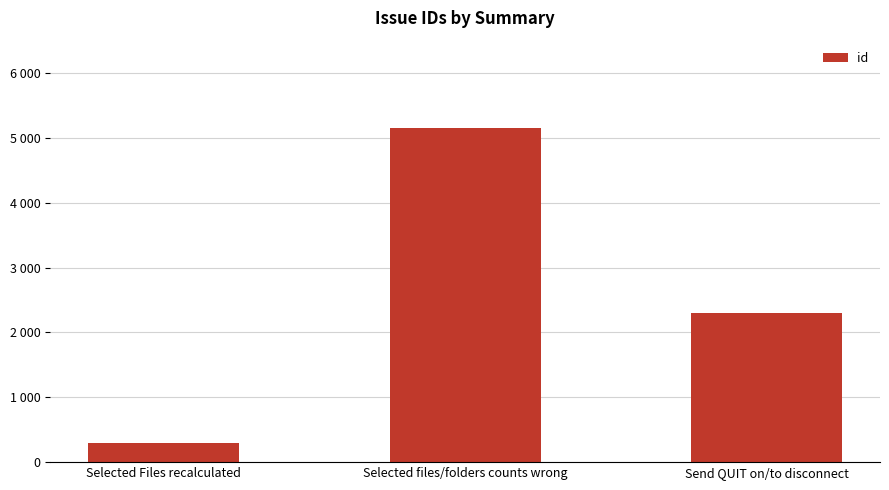

Does the chart contain any negative values?

No